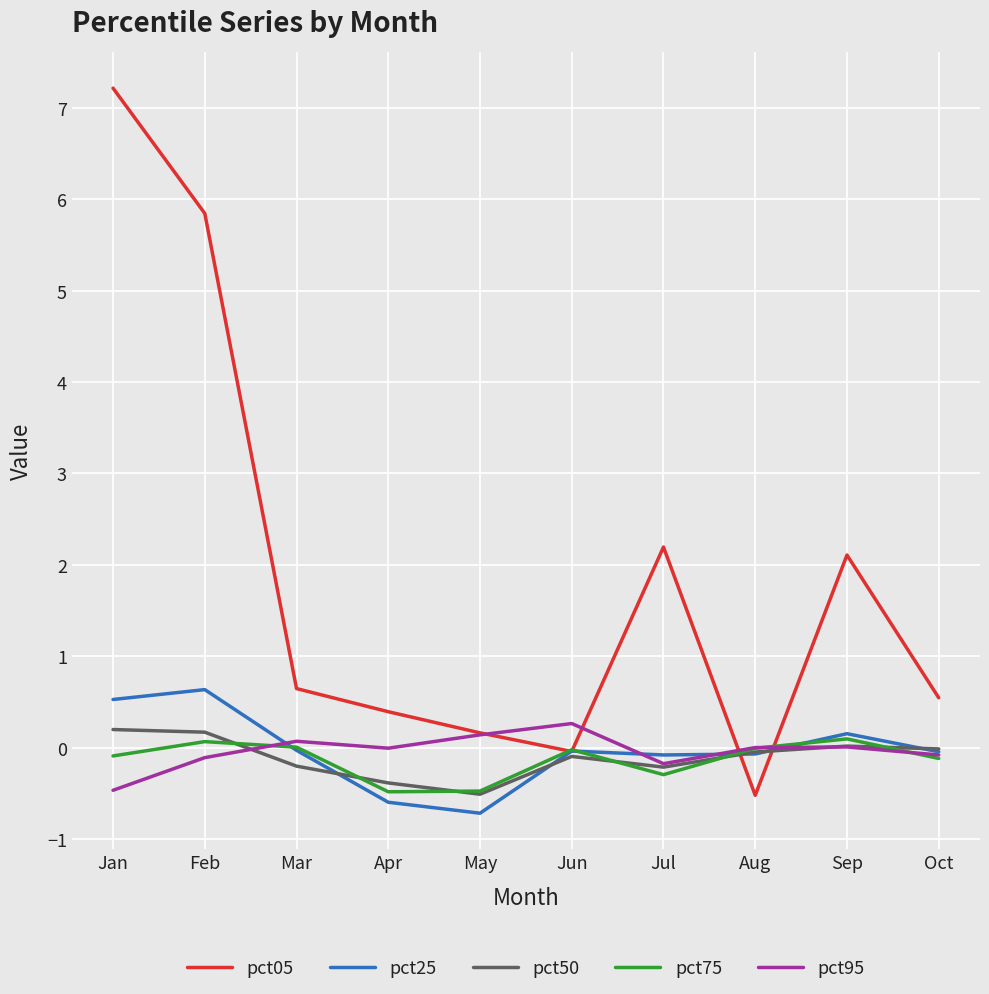

What is the total value across all series at Mar?

0.5